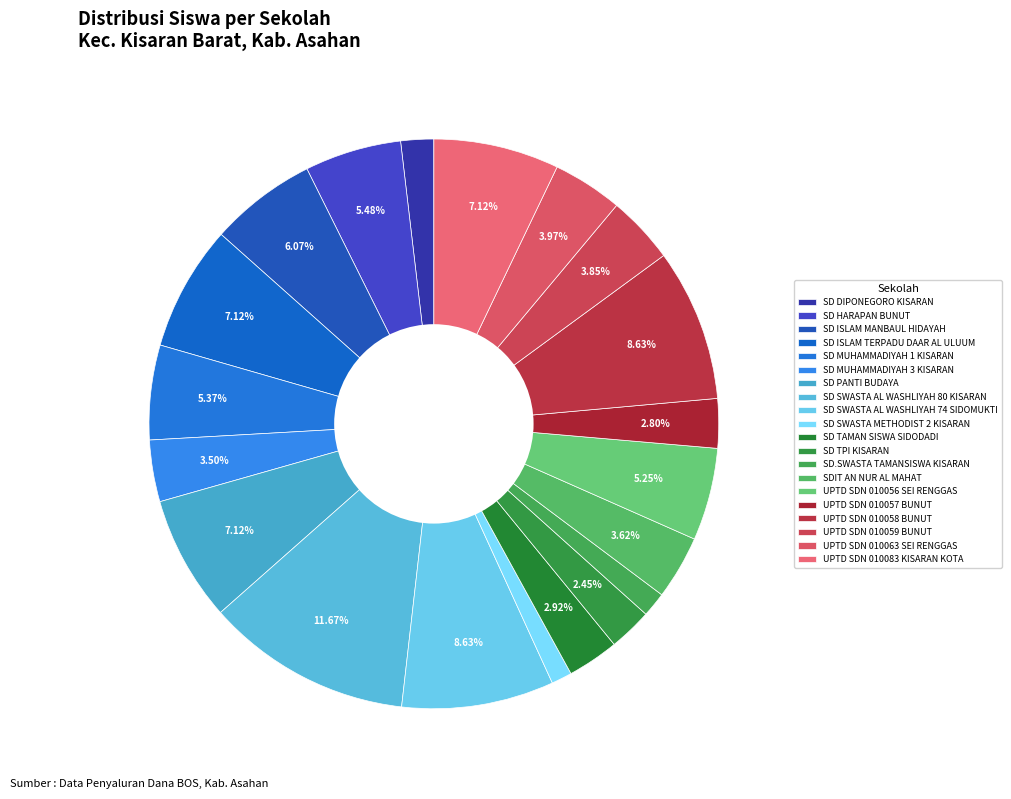

What is the change in value from SDIT AN NUR AL MAHAT to UPTD SDN 010059 BUNUT?

+2